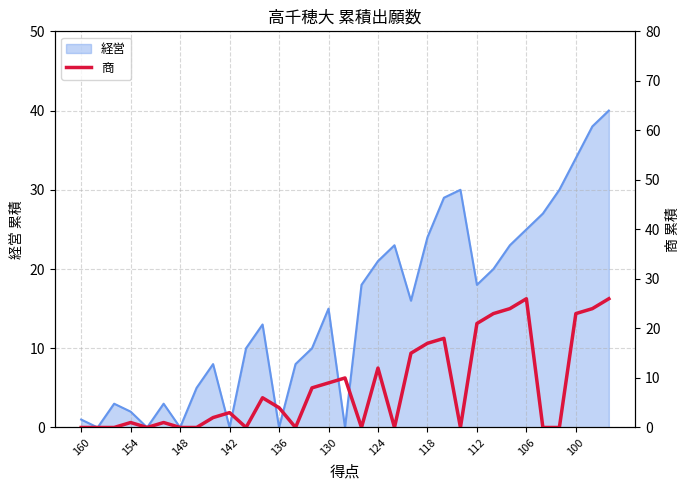

Reading right to left, list all the values displayed in this chart.

26	24	23	0	0	26	24	23	21	0	18	17	15	0	12	0	10	9	8	0	4	6	0	3	2	0	0	1	0	1	0	0	0